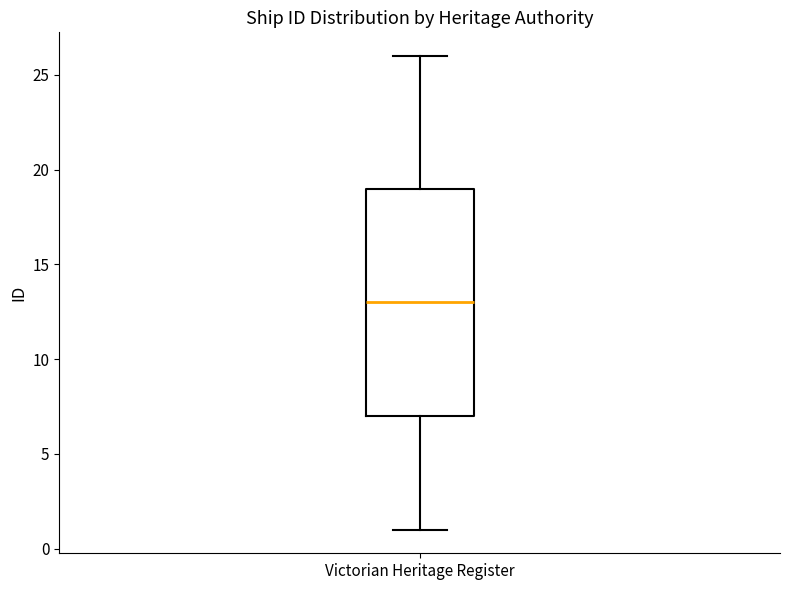

Read this box plot against the y-axis: the position of the median line, the range covered by the box, and the ends of both whiskers. The values are not printed on the chart, so give them approximately, as read against the axis.

median 13, box 7 to 19, whiskers 1 to 26